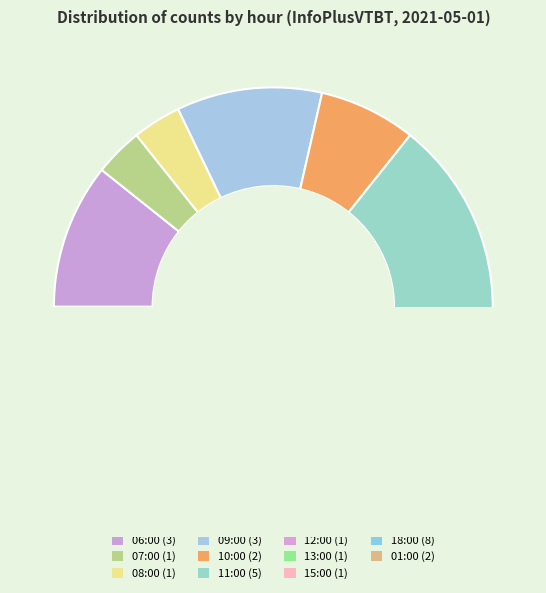

Is it true that 15:00 is 4% of the pie?

True